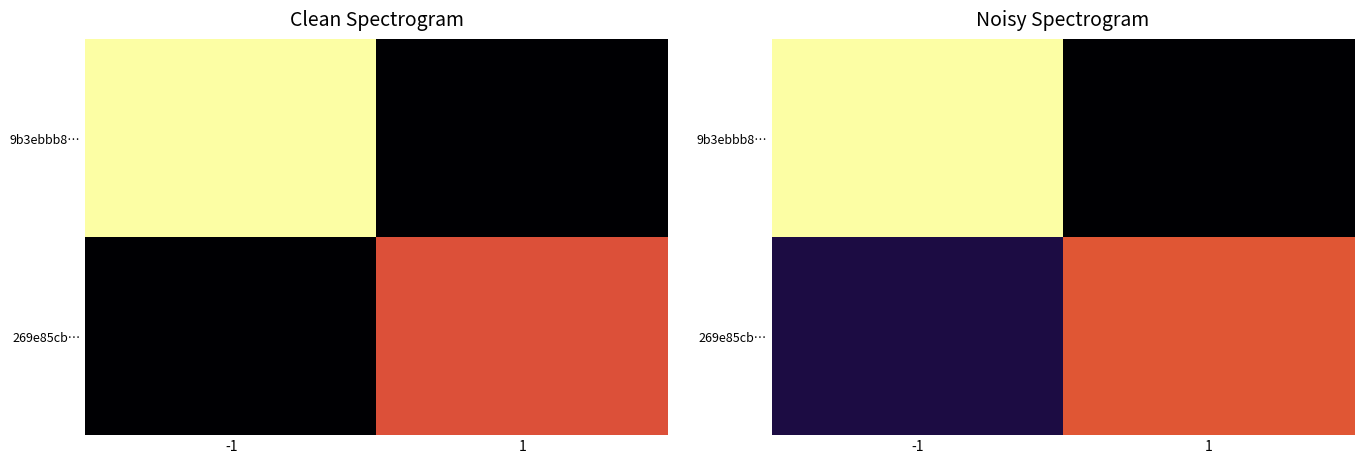

True or false: 9b3ebbb8… has a value of 6.2 at -1.

True